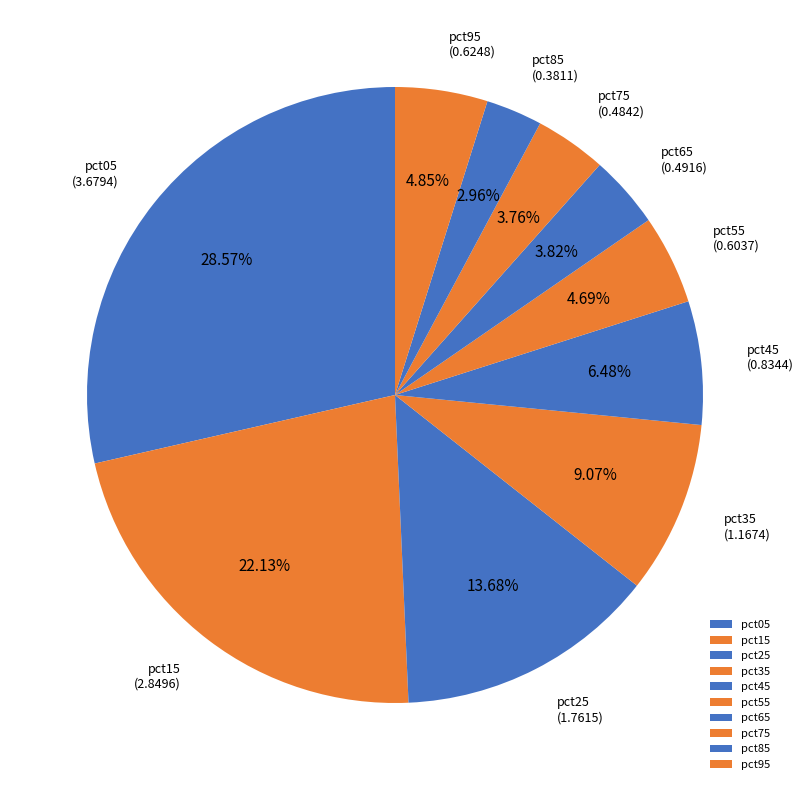

To the nearest percent, what is the difference between the pct05 and pct95 slice percentages?

24%